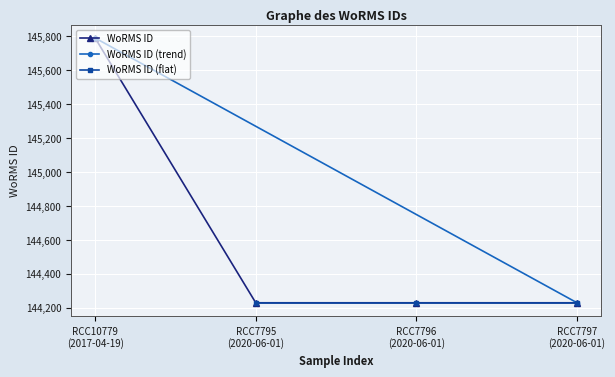

What is the value of the WoRMS ID point at the 2nd from the left?

144228